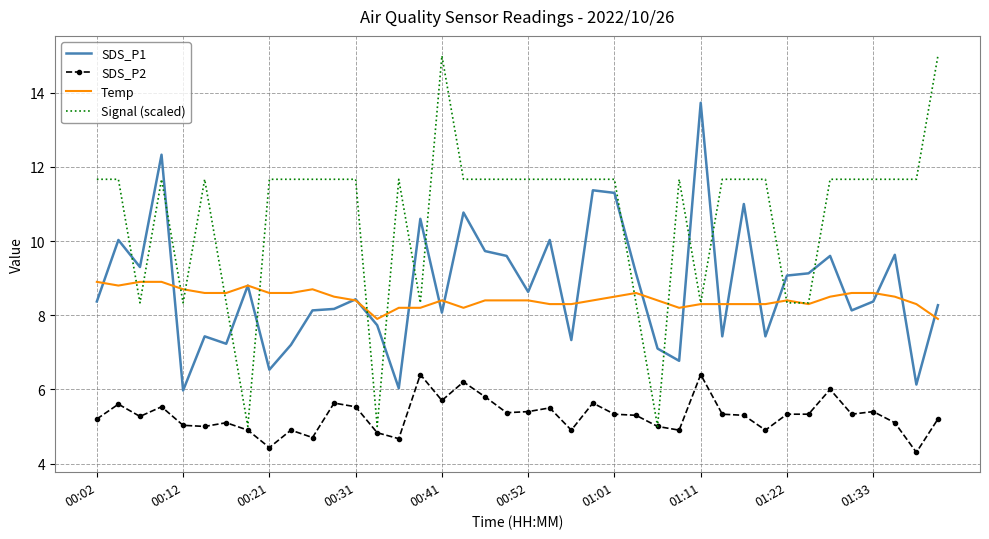

List the series in order of their peak value, lowest first.

SDS_P2, Temp, SDS_P1, Signal (scaled)